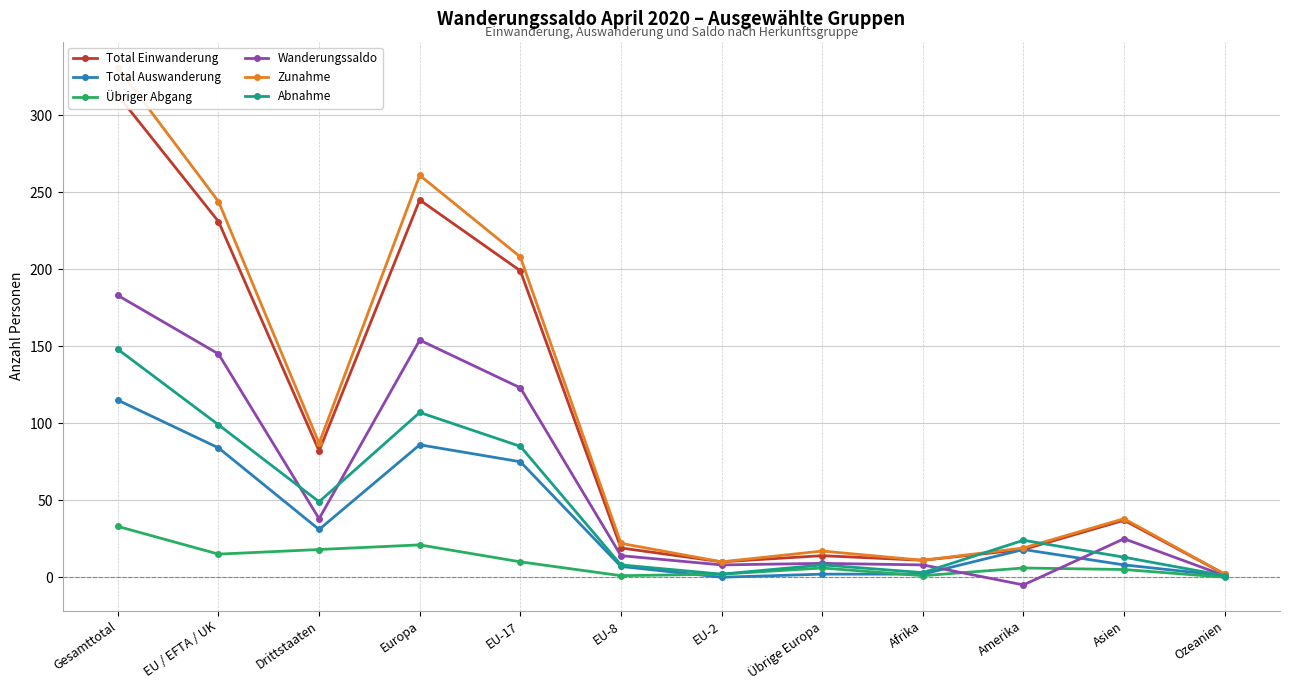

Where is Total Auswanderung nearest to the value 57?

EU-17